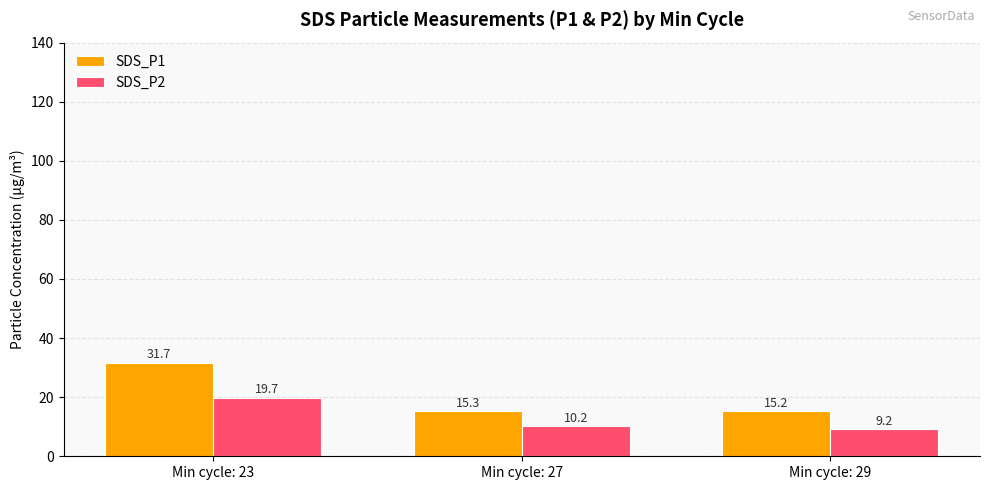

Which series has the largest total across all categories?

SDS_P1